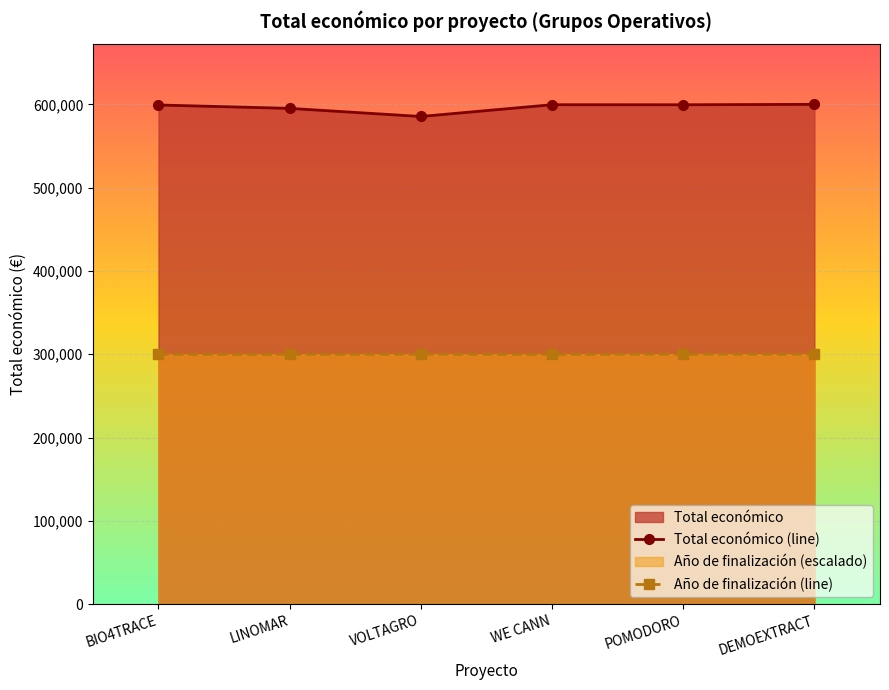

How many values in the Total económico (line) series are below 599540?

3